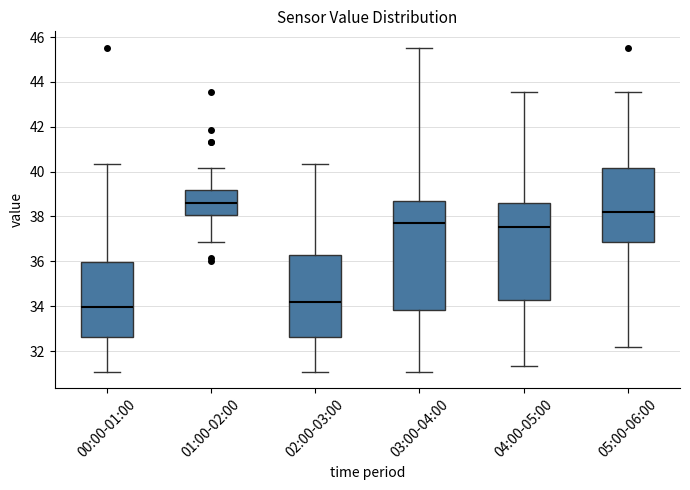

Where does the upper whisker of the box for 05:00-06:00 end on the y-axis? The values are not printed on the chart, so give them approximately, as read against the axis.

43.6